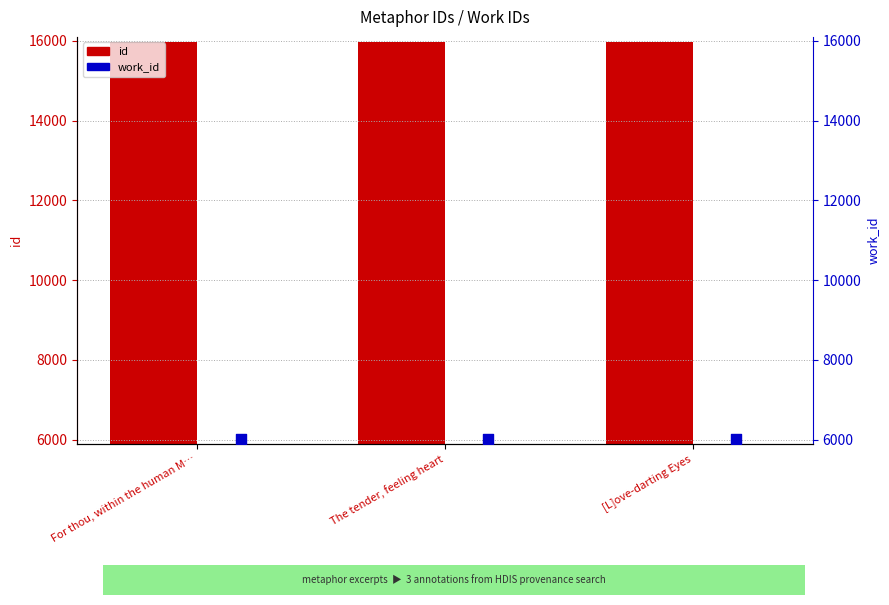

Which series has the largest Y range (max minus min)?

id